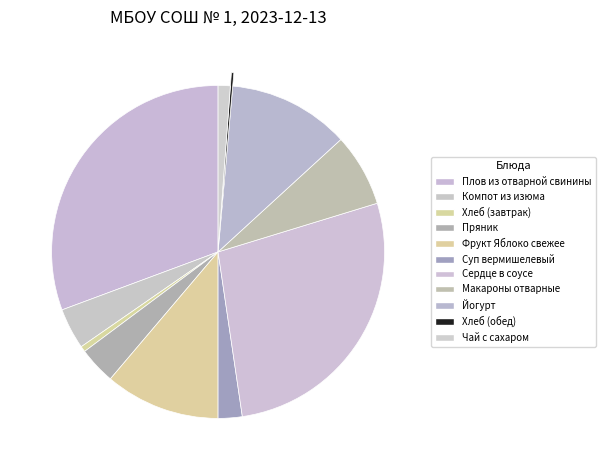

Does Суп вермишелевый account for over 50% of the chart?

No